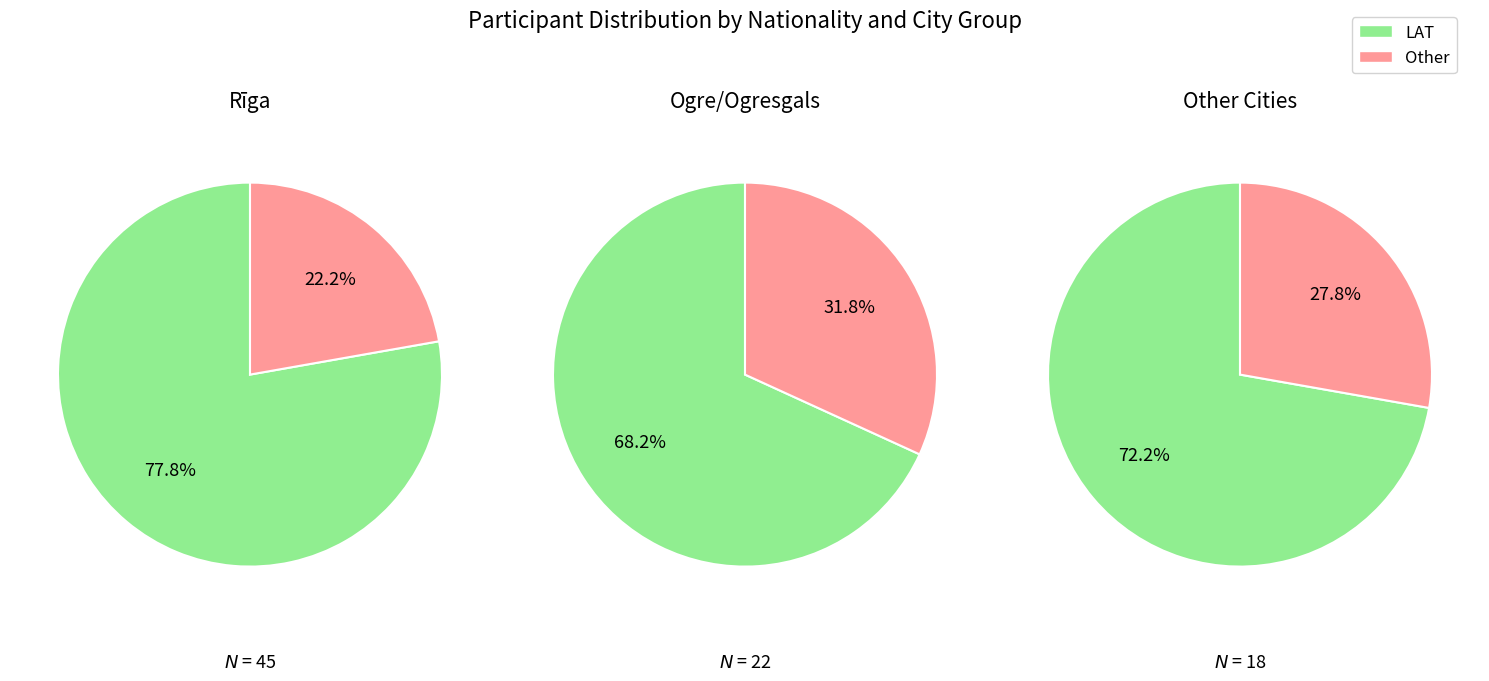

Which category has the biggest portion of the pie?

LAT